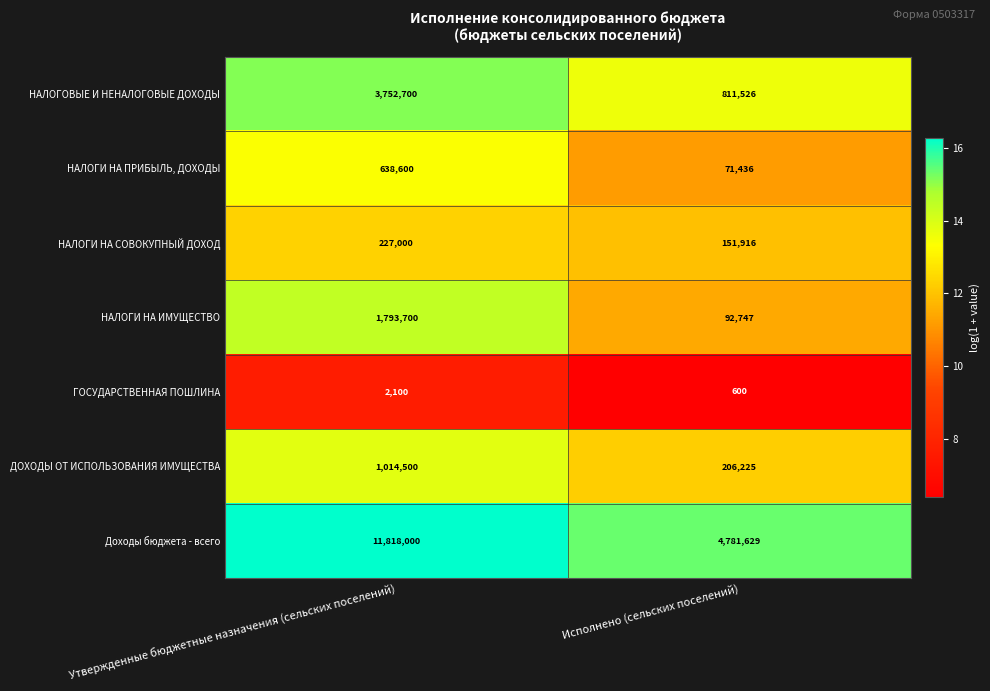

What is the difference between the highest and lowest values at Исполнено (сельских поселений)?

4781029